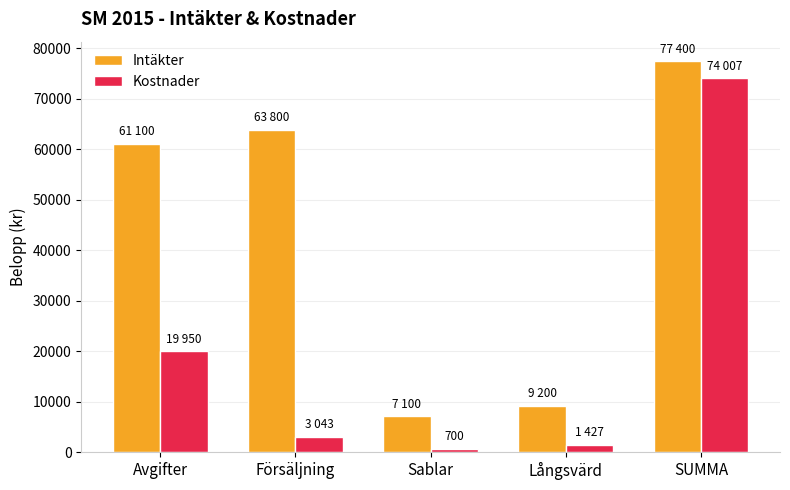

List the series in order of their peak value, highest first.

Intäkter, Kostnader